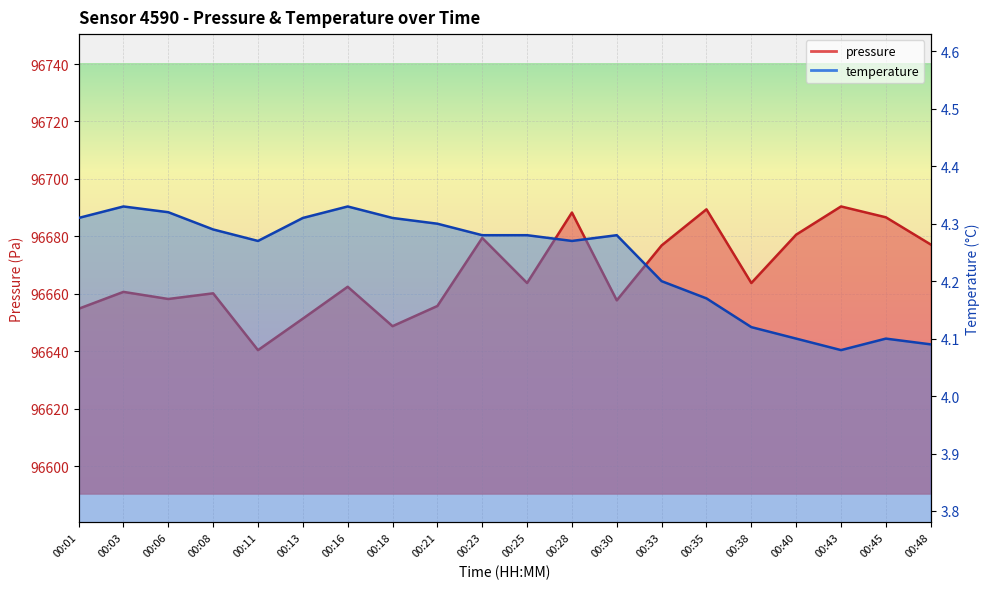

Which series has the largest total across all categories?

pressure